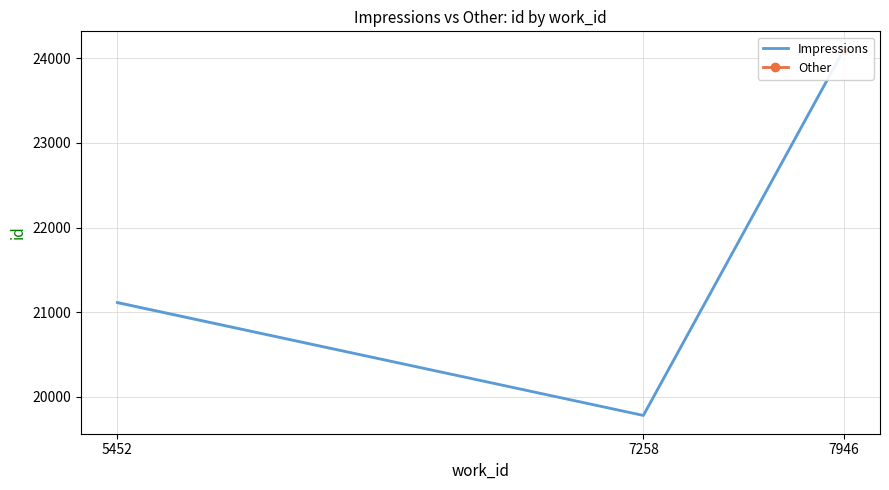

What is the change in value from 5452 to 7258?

-1333